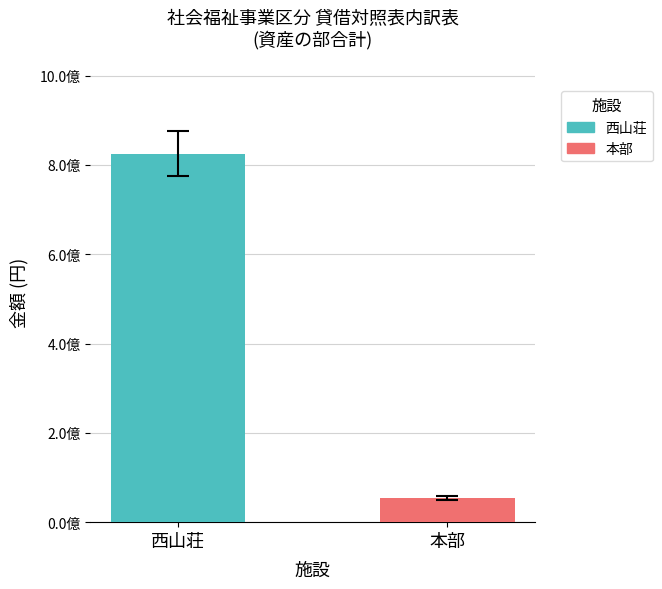

Does the chart contain any negative values?

No